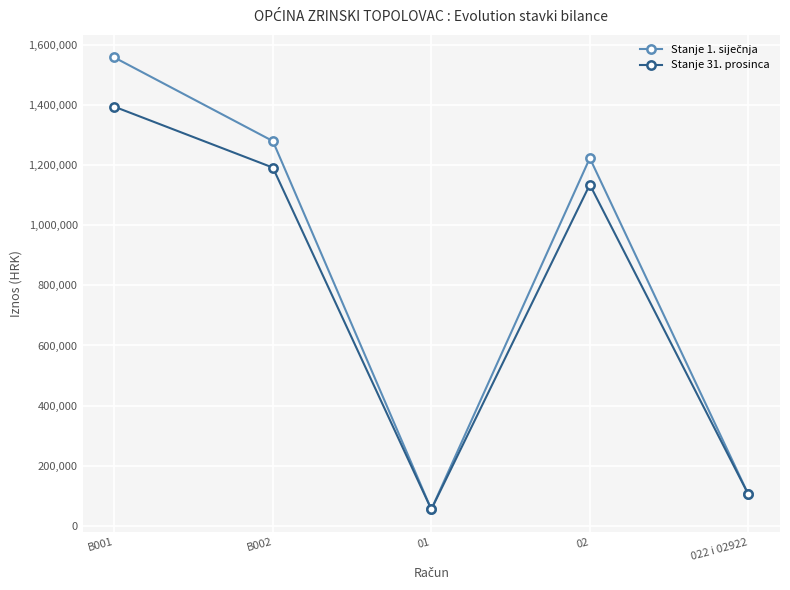

What is the average value of the Stanje 31. prosinca series?

776405.0